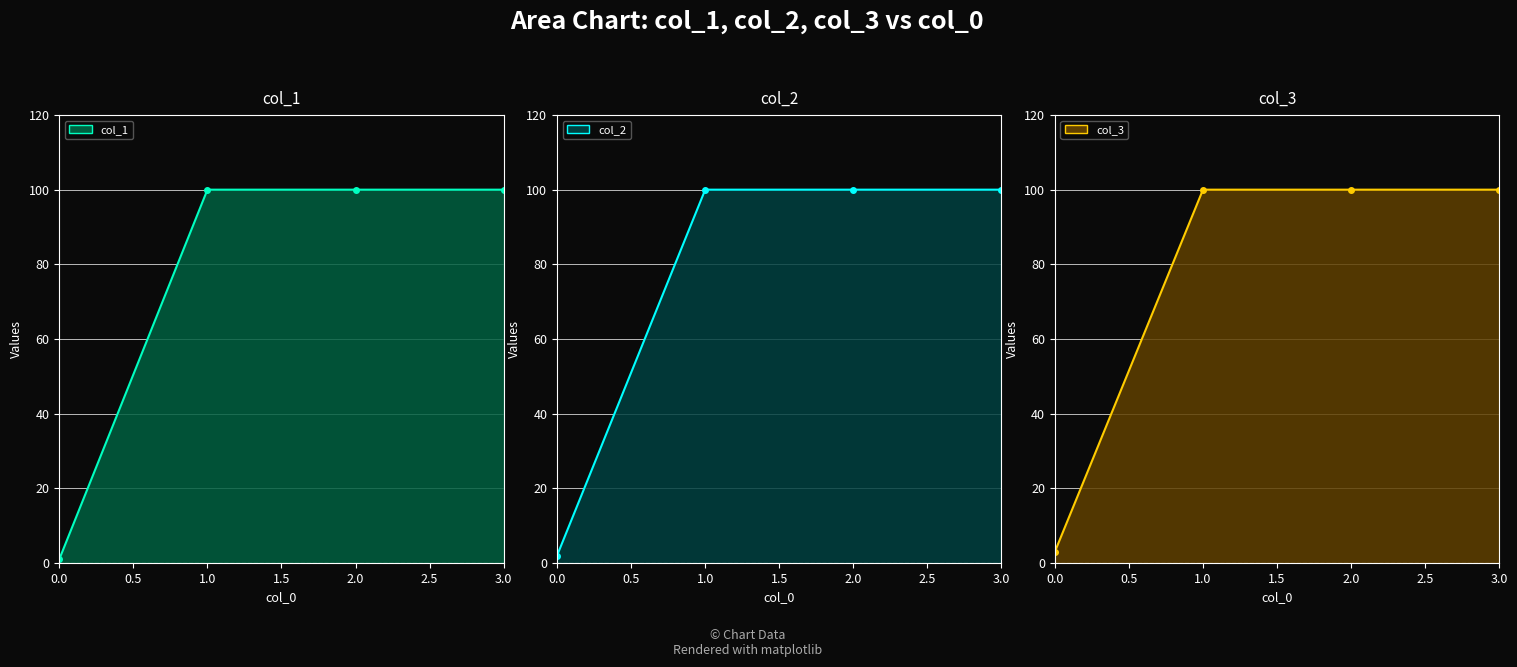

What is the sum of all col_2 line values?

302